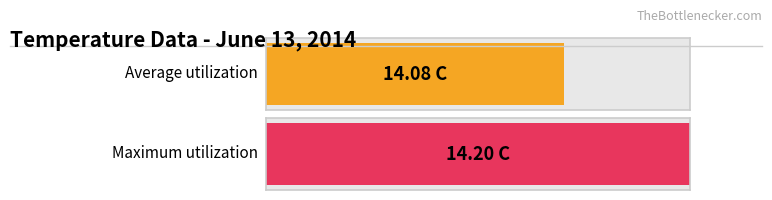

Does the chart contain any negative values?

No